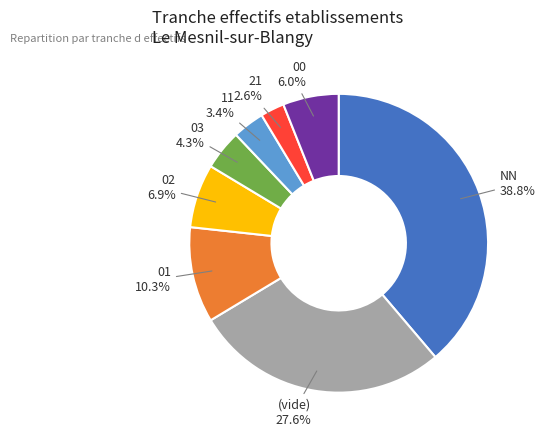

Is there any slice that represents more than half of the pie?

No